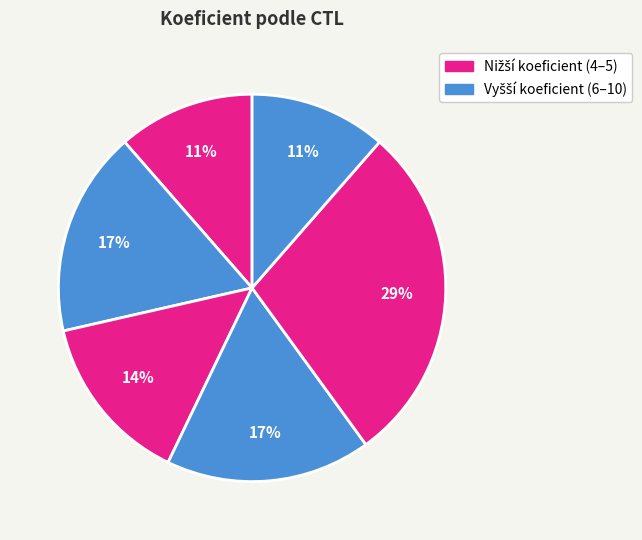

Count the number of slices in the pie.

6